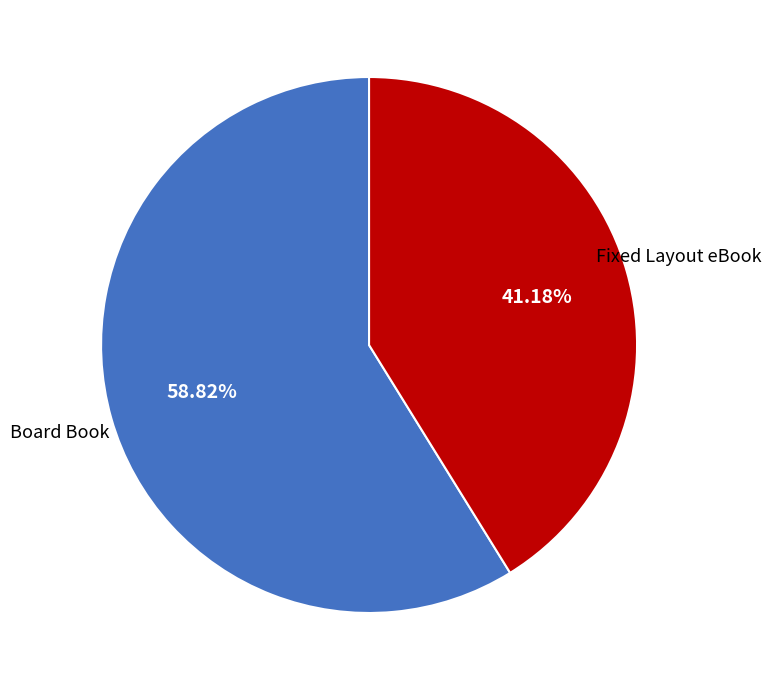

To the nearest percent, what is the combined percentage of Board Book and Fixed Layout eBook?

100%